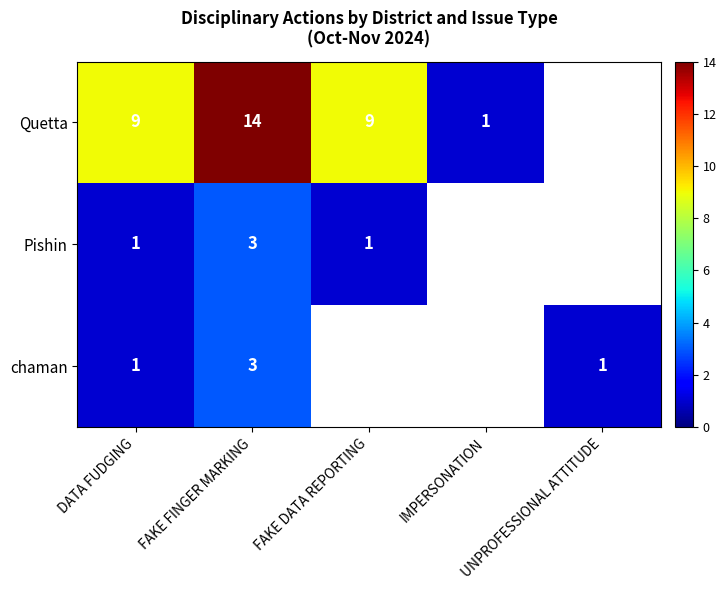

What is the maximum value shown in the chart?

14.0